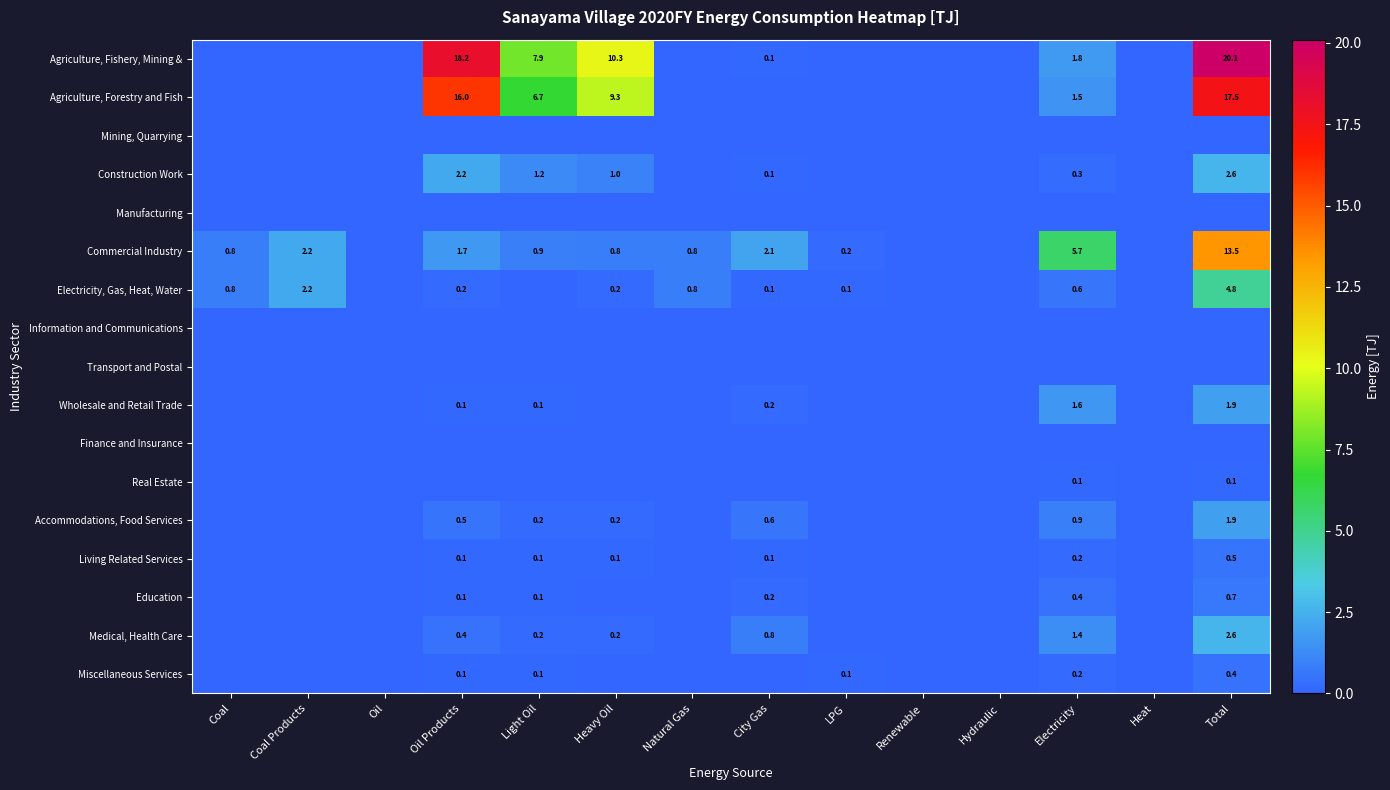

Is the value of Electricity, Gas, Heat, Water at Total greater than the value of Construction Work at Total?

Yes